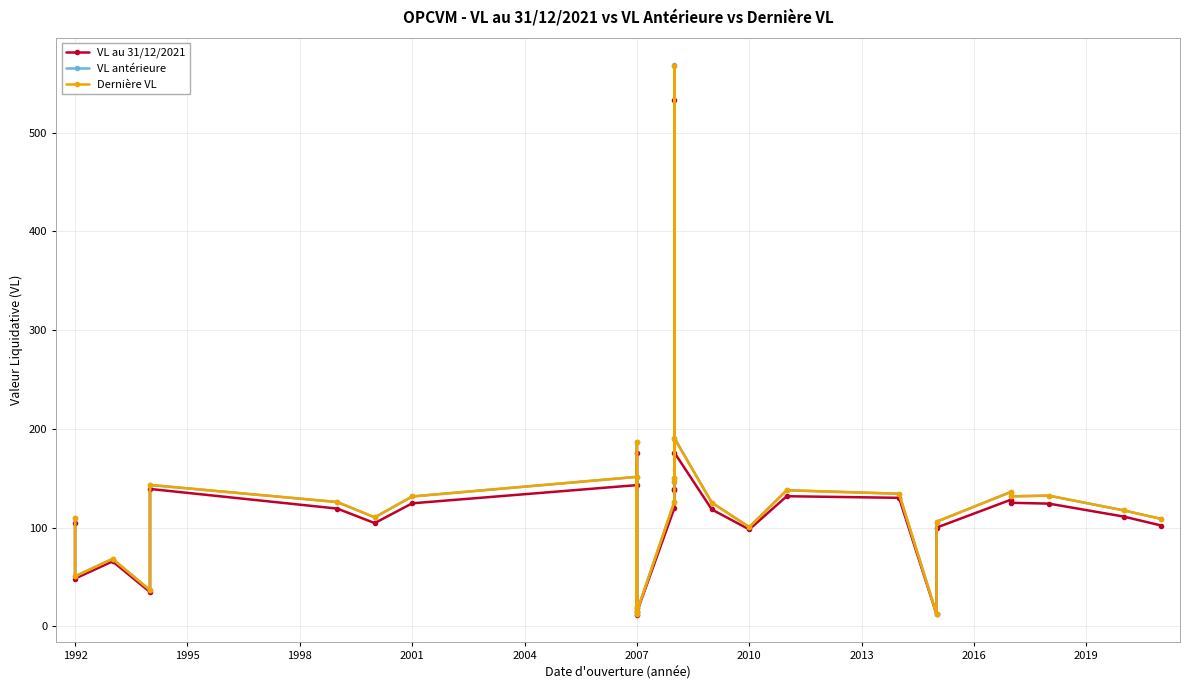

Is this an area chart (filled region under the line)?

No